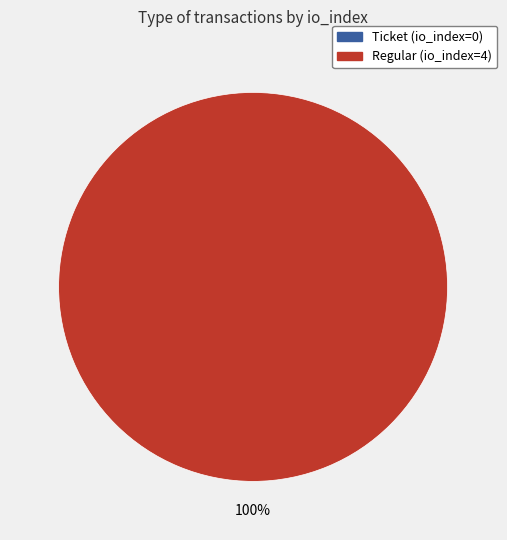

Is it true that Regular (io_index=4) is 100% of the pie?

True